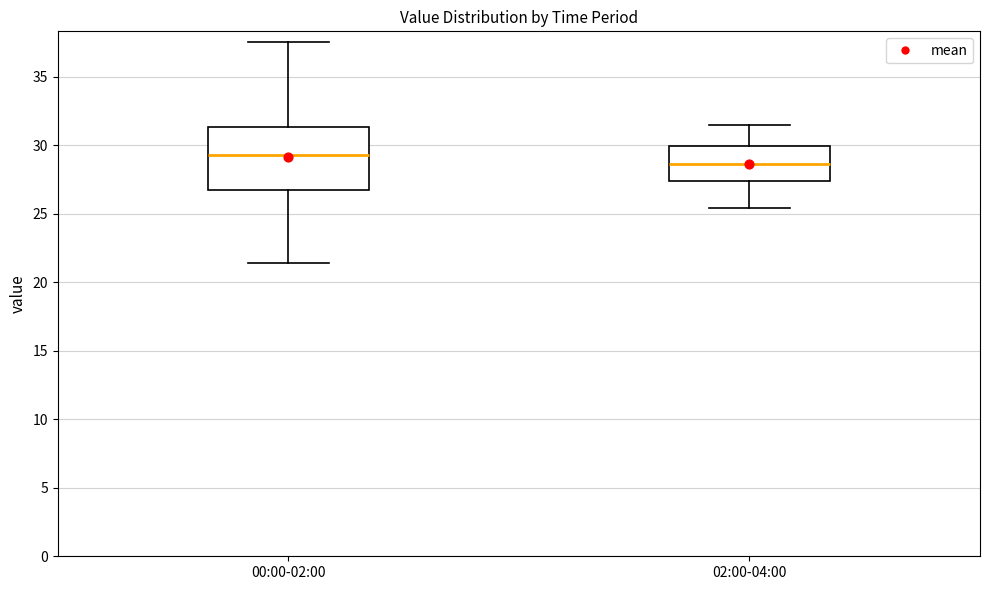

Comparing the boxes themselves (not the whiskers), which one is the tallest?

00:00-02:00